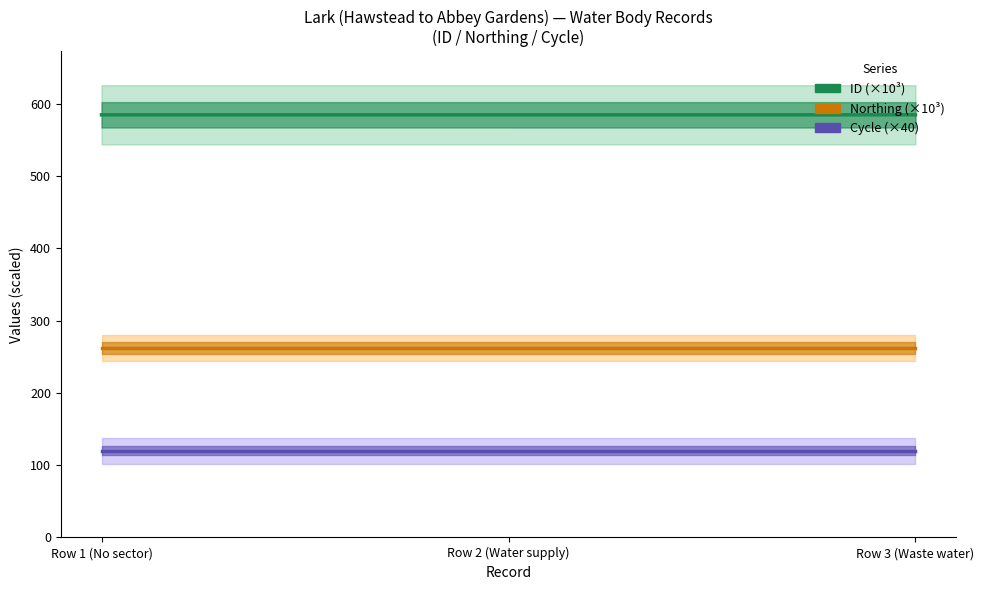

At how many categories does at least one series exceed 208?

3